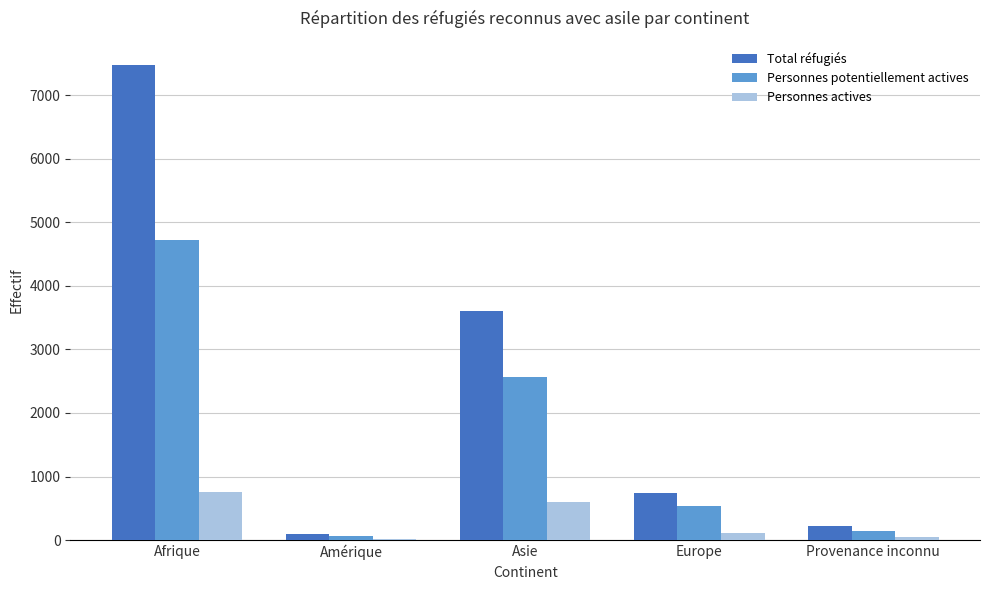

Which label corresponds to the largest value in the chart?

Afrique